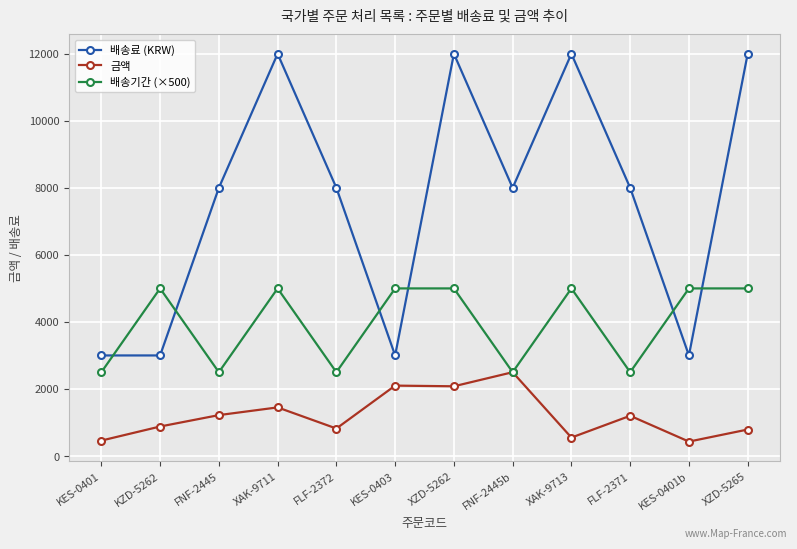

Rank the series by their average value, from highest to lowest.

배송료 (KRW), 배송기간 (×500), 금액